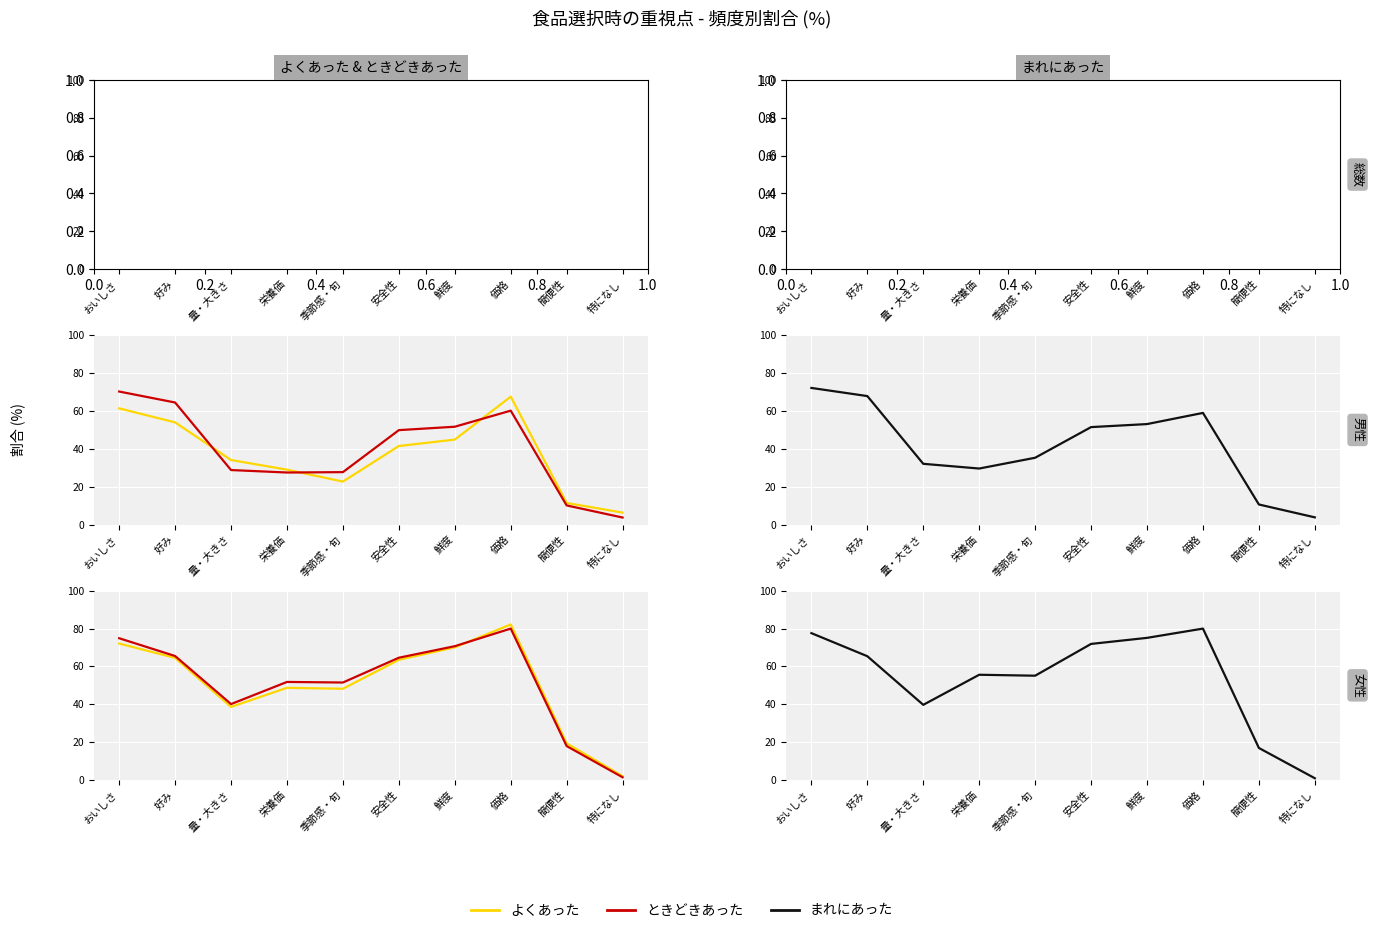

At how many categories does at least one series exceed 31?

8